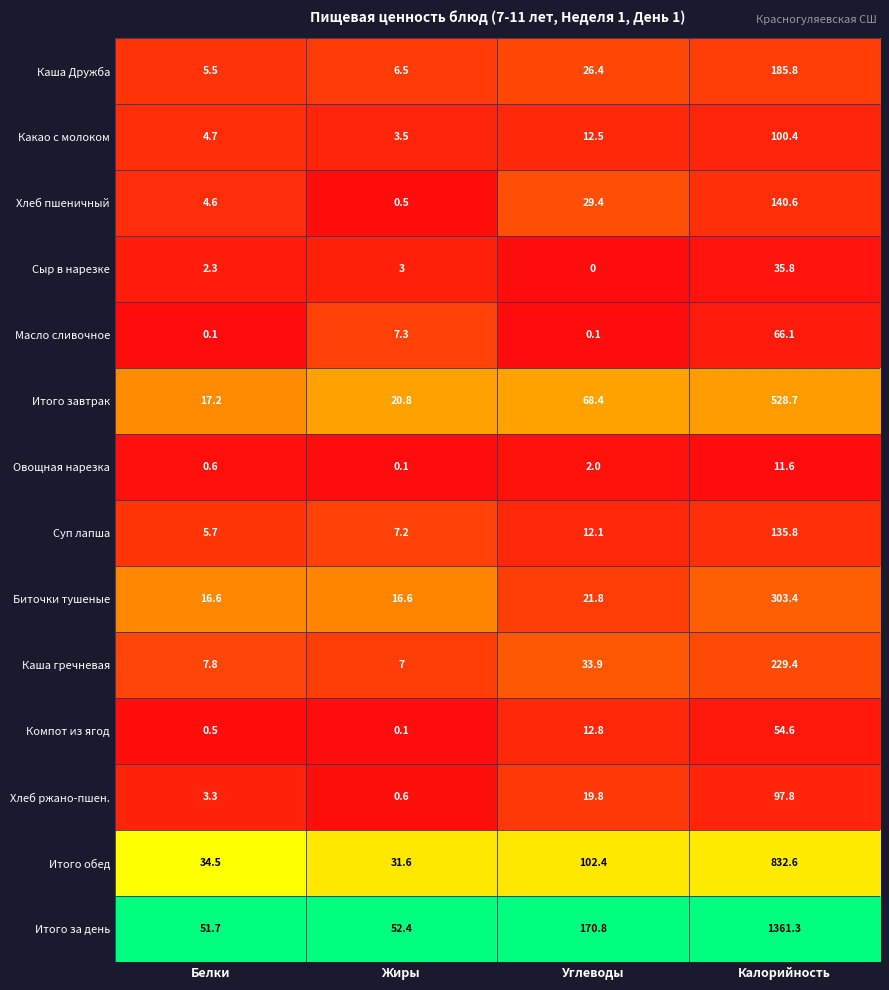

List the series in order of their peak value, highest first.

Итого за день, Итого обед, Итого завтрак, Биточки тушеные, Каша гречневая, Каша Дружба, Хлеб пшеничный, Суп лапша, Какао с молоком, Хлеб ржано-пшен., Масло сливочное, Компот из ягод, Сыр в нарезке, Овощная нарезка